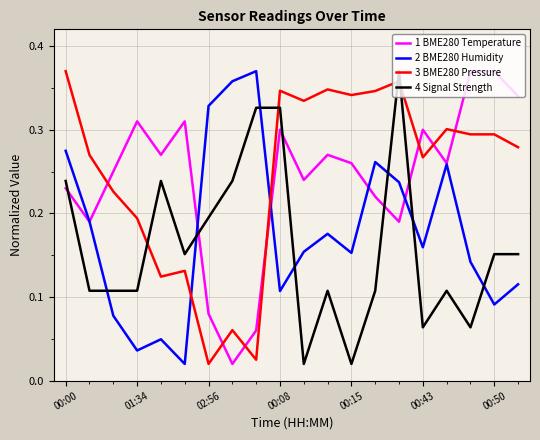

How many categories are shown in the chart?

20